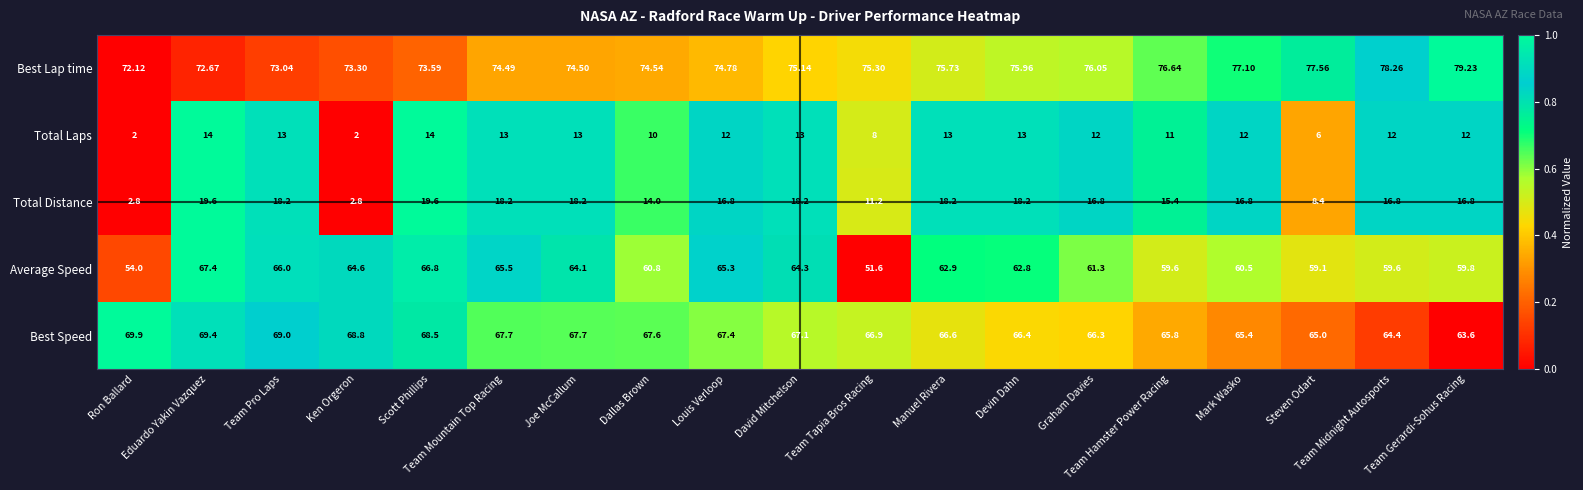

Is the value of Average Speed at Team Hamster Power Racing greater than the value of Best Lap time at Team Tapia Bros Racing?

No